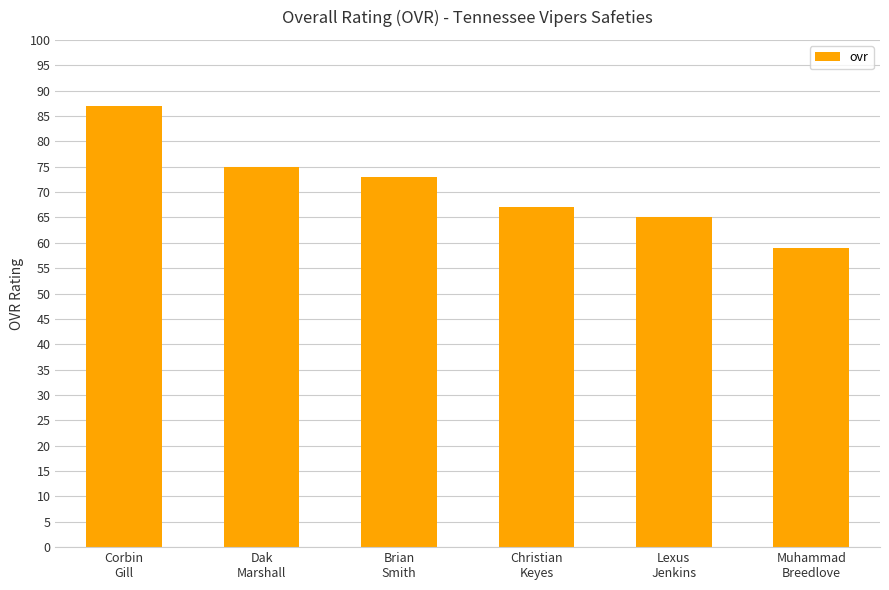

List the labels in order of value, smallest first.

Muhammad
Breedlove, Lexus
Jenkins, Christian
Keyes, Brian
Smith, Dak
Marshall, Corbin
Gill